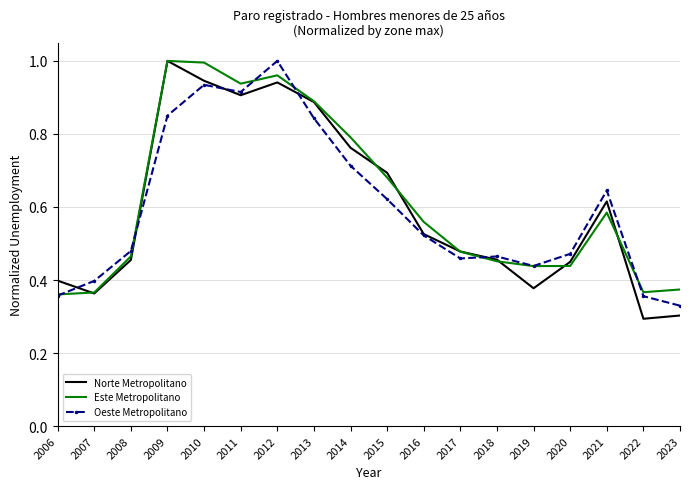

At which label does Oeste Metropolitano reach its peak?

2012